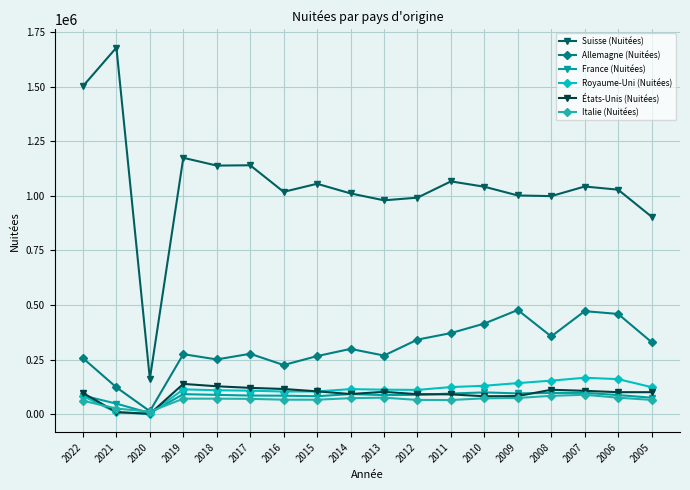

At which category does Allemagne (Nuitées) reach its first local valley?

2020